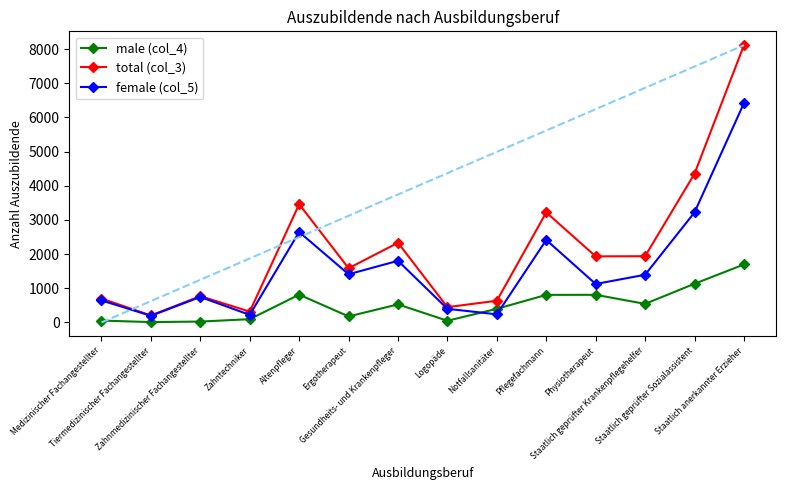

At which category does total (col_3) reach its first local valley?

Tiermedizinischer Fachangestellter